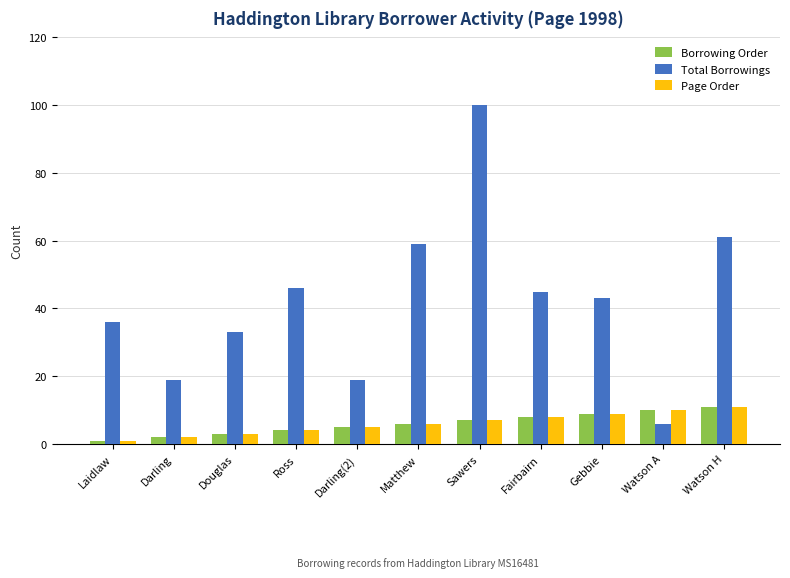

At which category does the chart reach its peak across all series?

Sawers